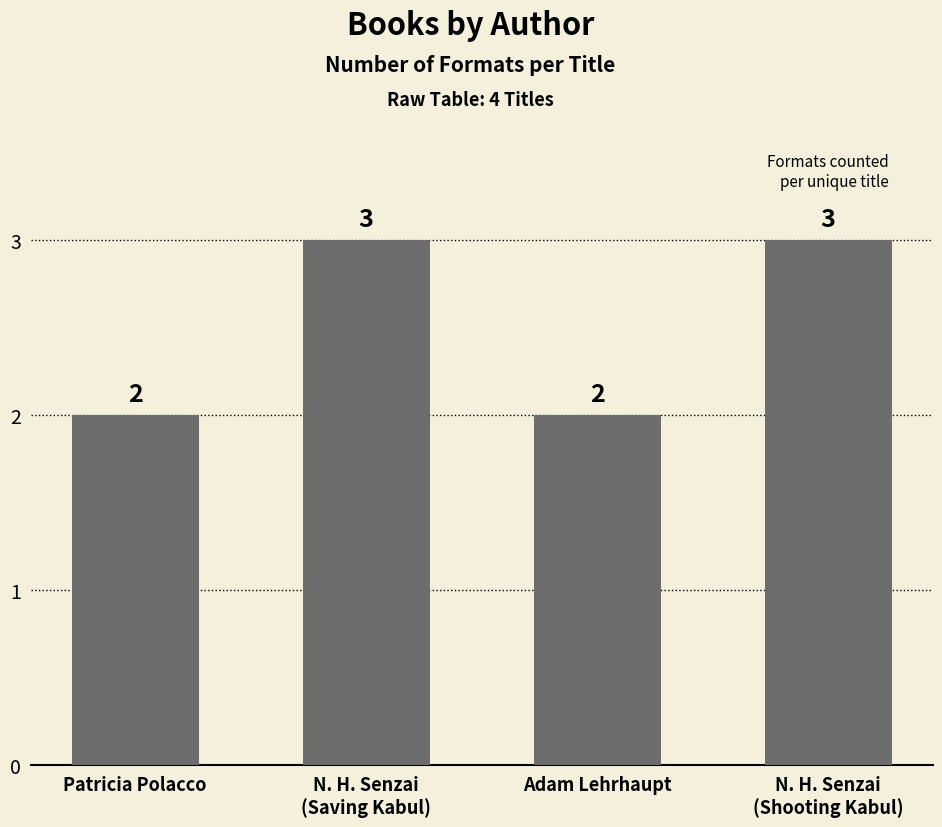

How many values are between 2 and 3?

4